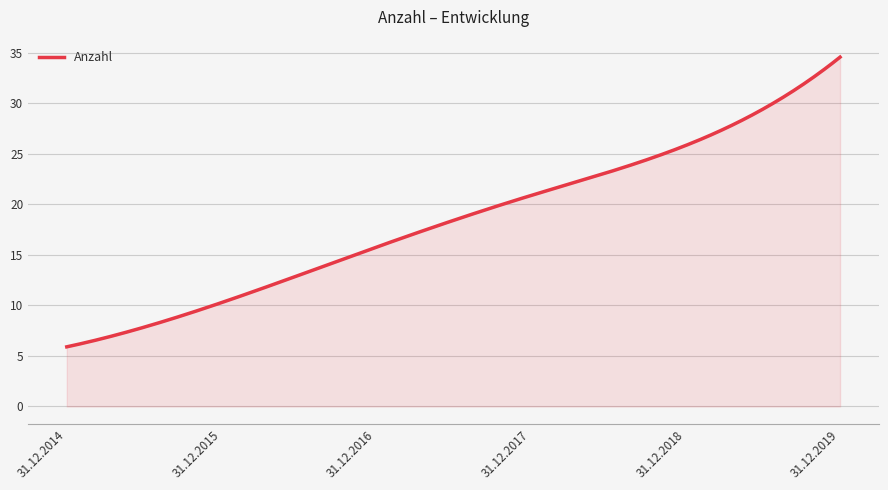

What is the maximum value shown in the chart?

34.6